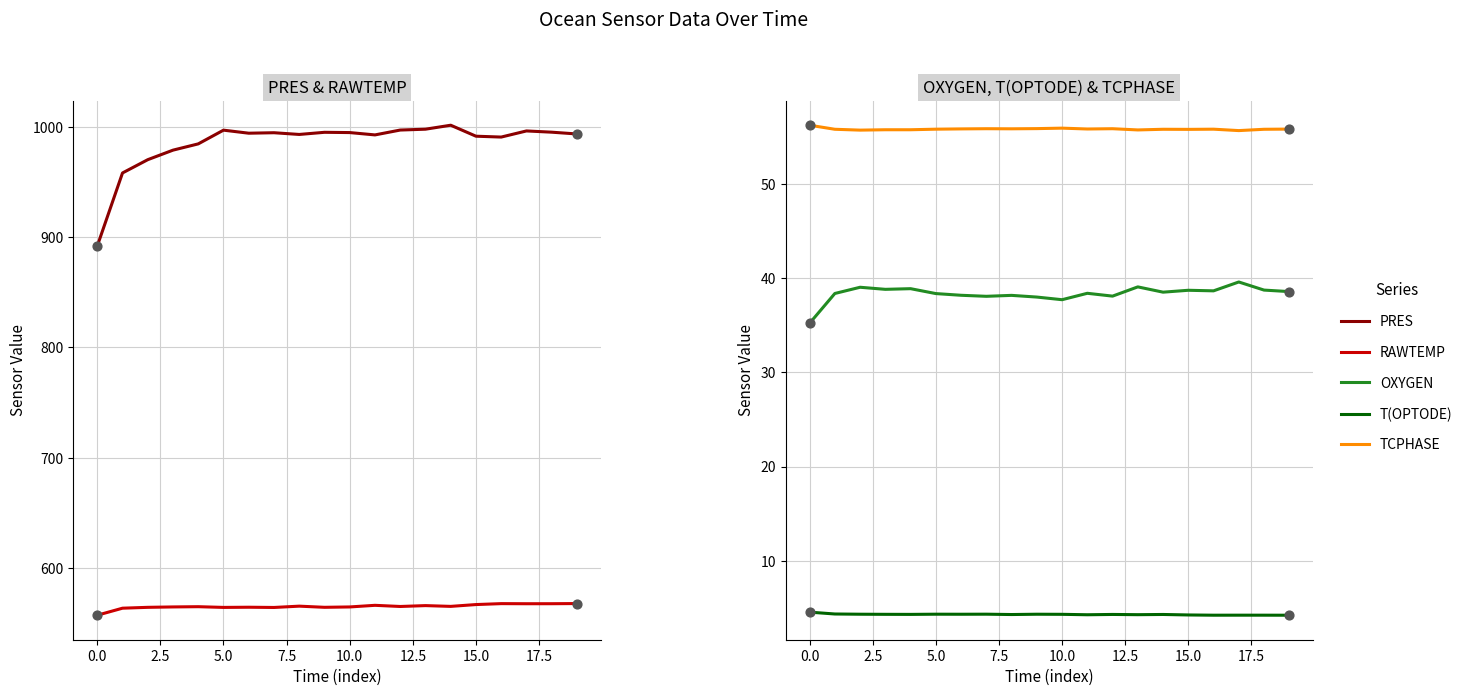

At how many categories does at least one series exceed 679?

20